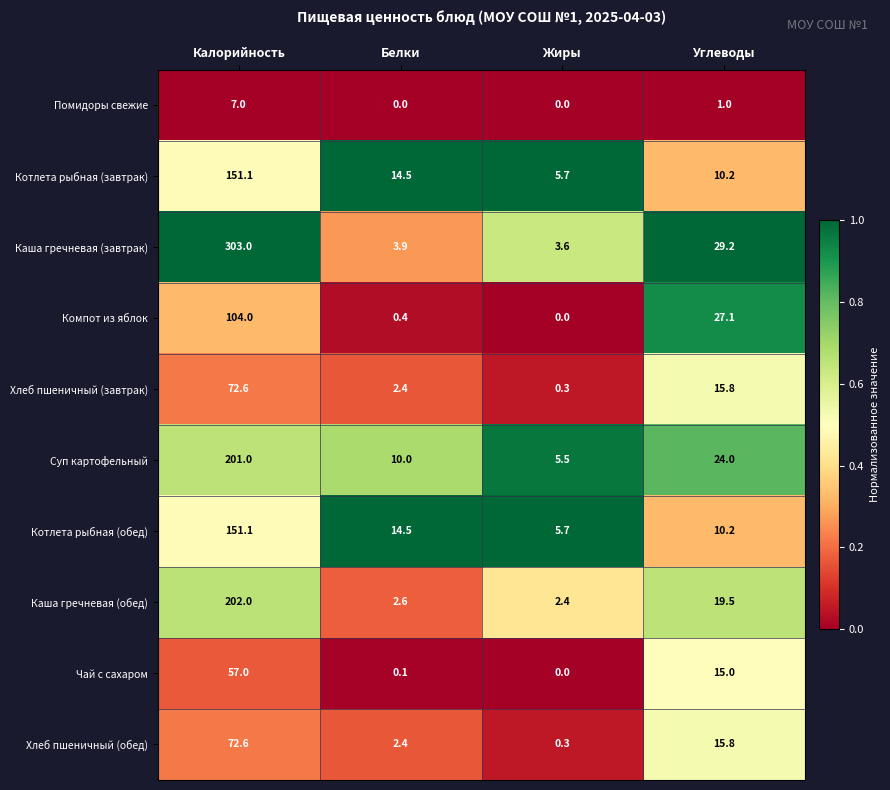

What is the sum of all Котлета рыбная (завтрак) values?

181.5